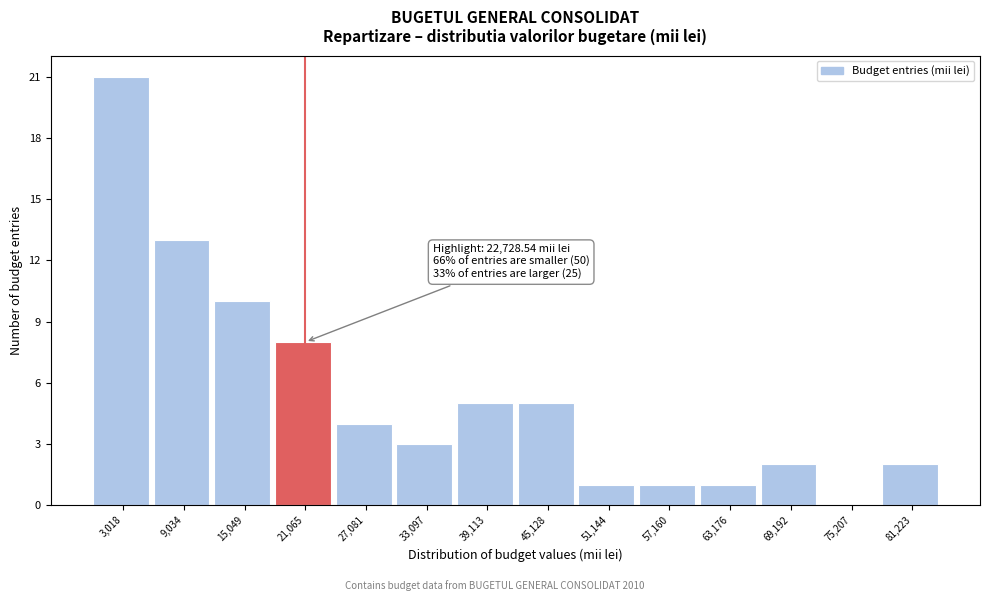

Over which range of the x-axis is the bar tallest?

0 to 6000